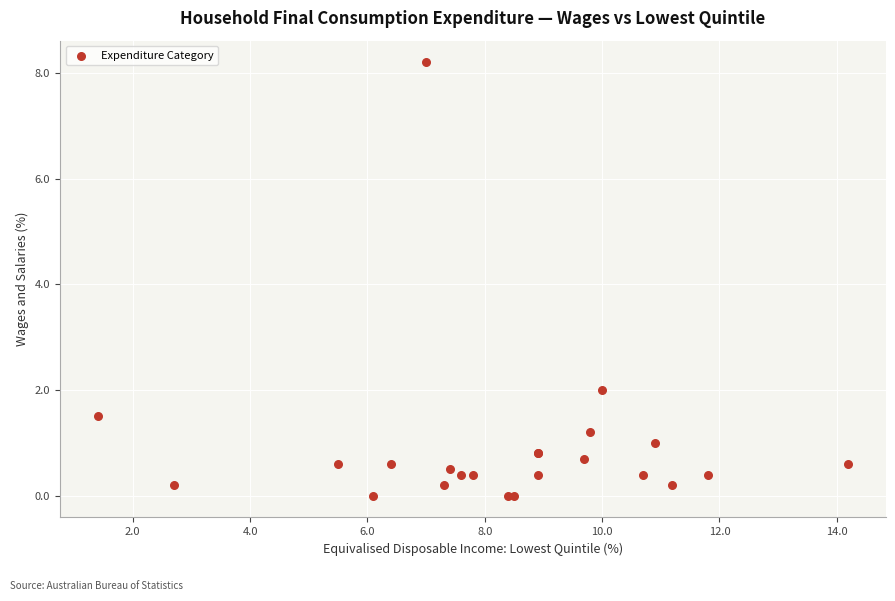

What Y value in the scatter plot is closest to 4?

2.0